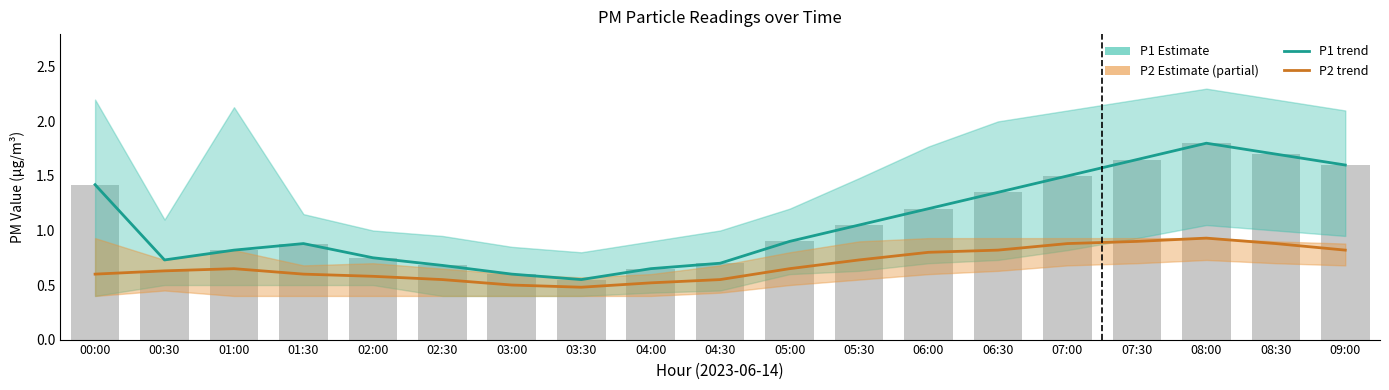

Reading left to right, transcribe all the data shown in this chart.

P1 (PM2.5 coarse): 1.4	0.7	0.8	0.9	0.8	0.7	0.6	0.6	0.7	0.7	0.9	1.1	1.2	1.4	1.5	1.6	1.8	1.7	1.6
P2 (PM2.5 fine): 0.6	0.6	0.7	0.6	0.6	0.6	0.5	0.5	0.5	0.6	0.7	0.7	0.8	0.8	0.9	0.9	0.9	0.9	0.8
Raw P1: 1.4	0.6	0.8	0.9	0.8	0.7	0.6	0.6	0.7	0.7	0.9	1.1	1.2	1.4	1.5	1.6	1.8	1.7	1.6